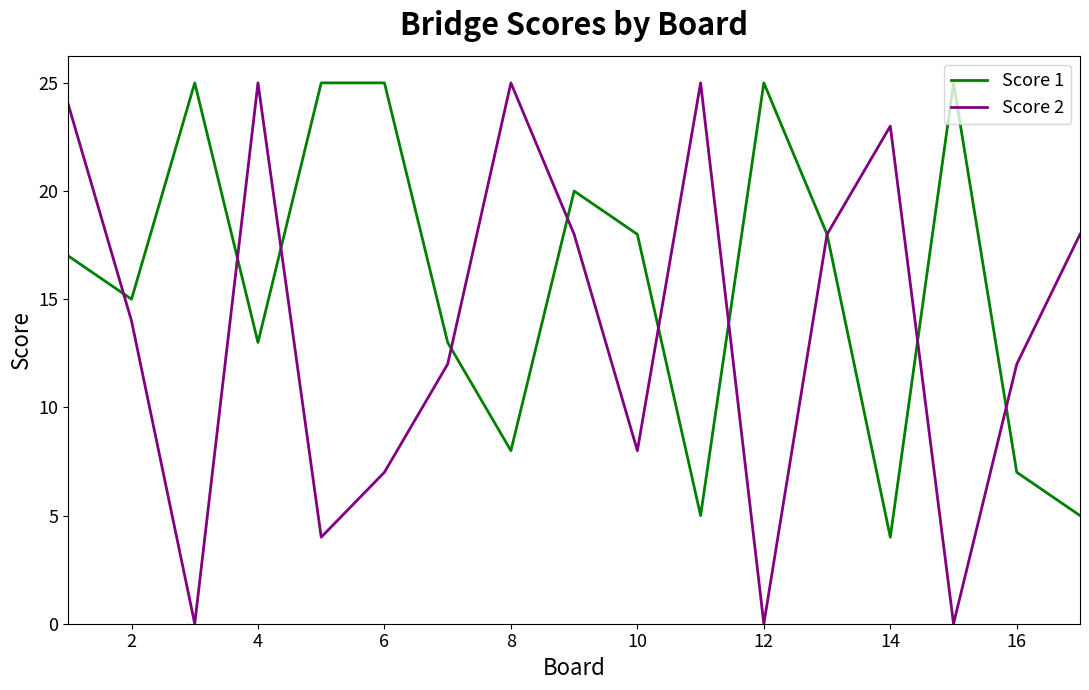

Does the chart display data point markers on the line(s)?

No